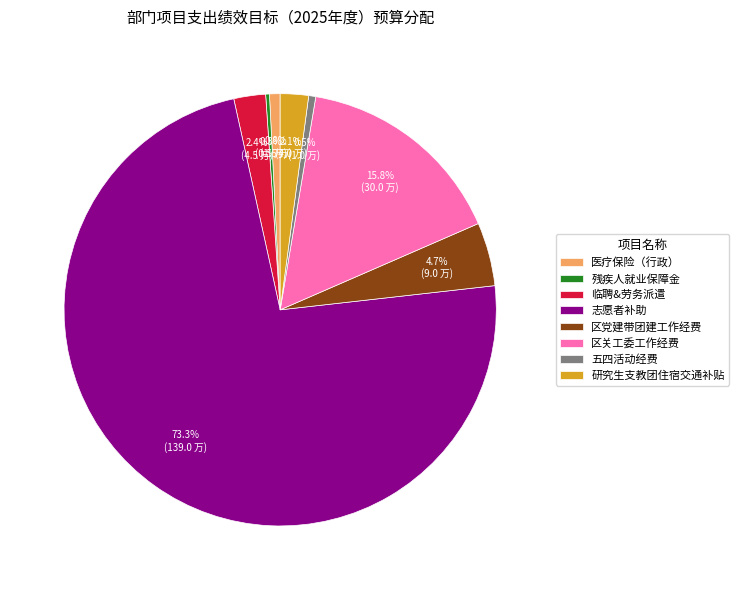

The 志愿者补助 slice represents 86% of the pie. True or false?

False